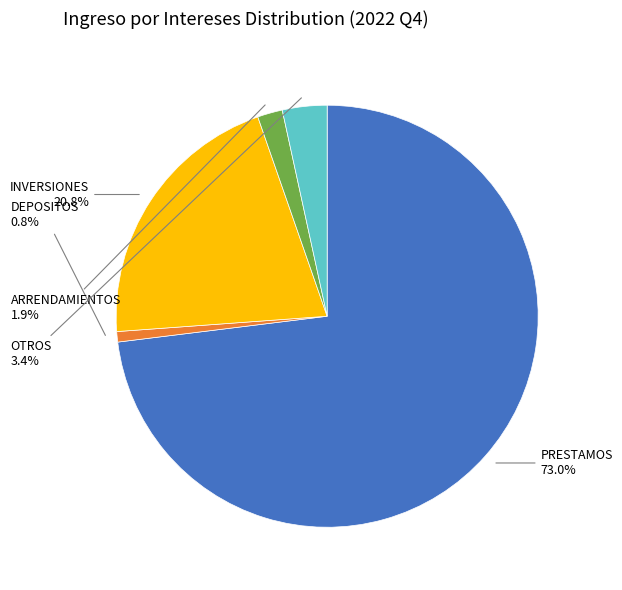

Is there a majority slice in this chart?

Yes